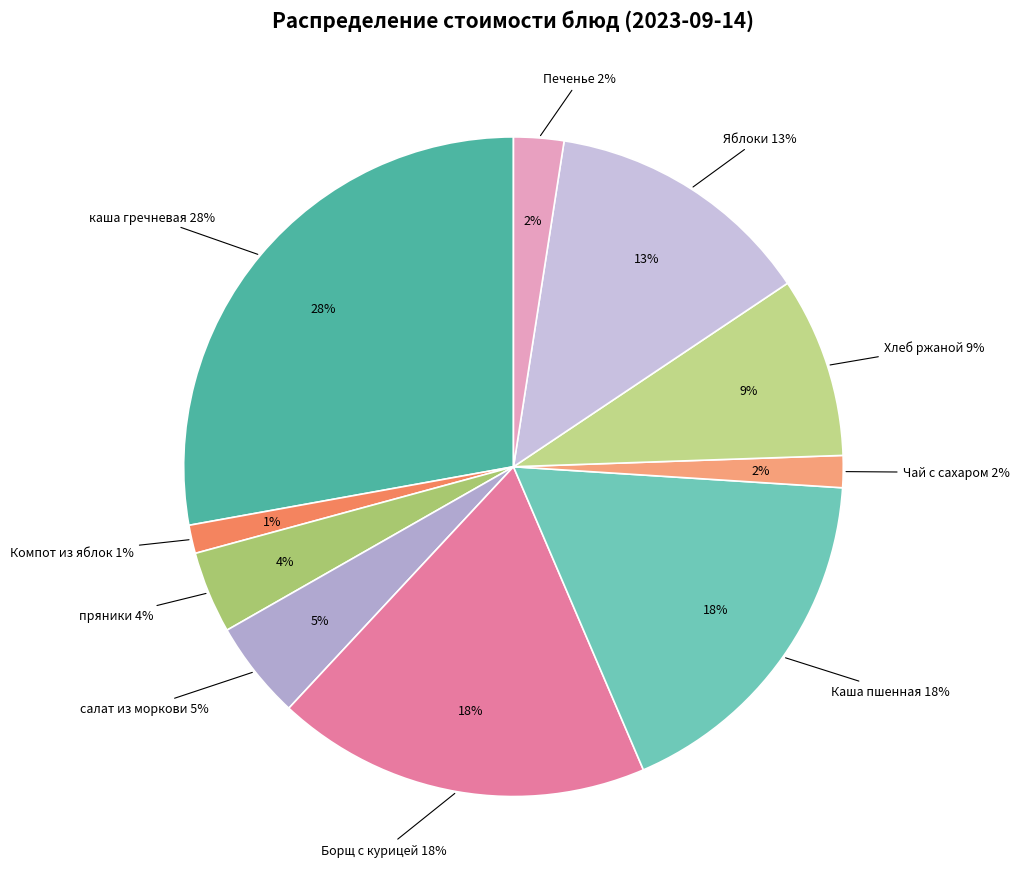

True or false: Компот из свежих яблок accounts for 1% of the total.

True